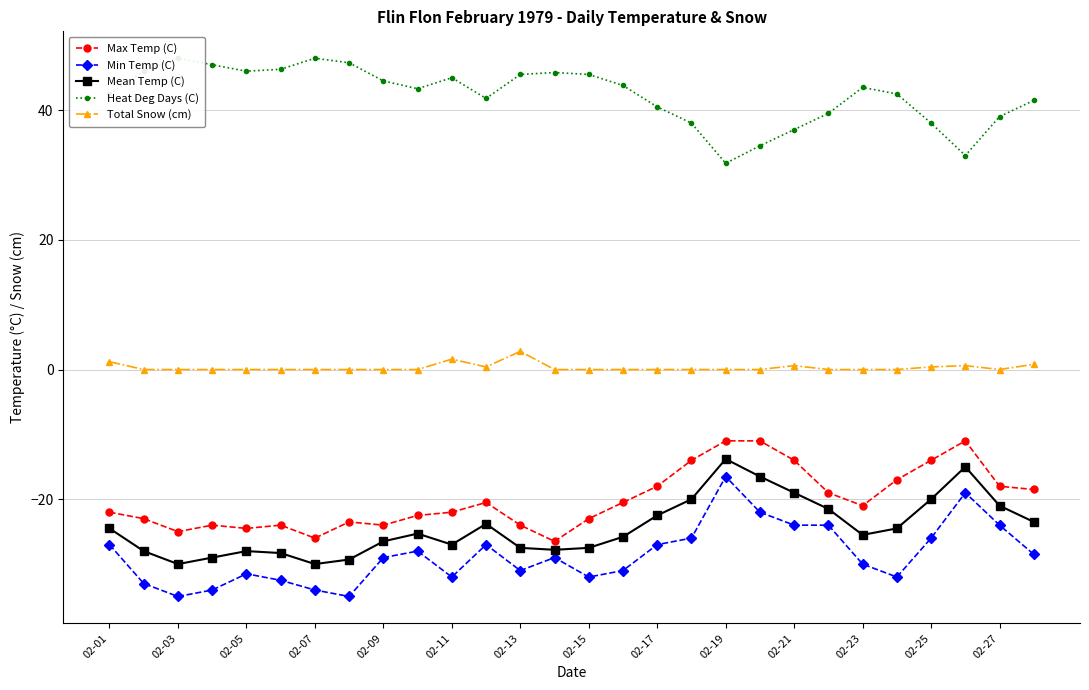

What is the lowest value of the Min Temp (C) series?

-35.0